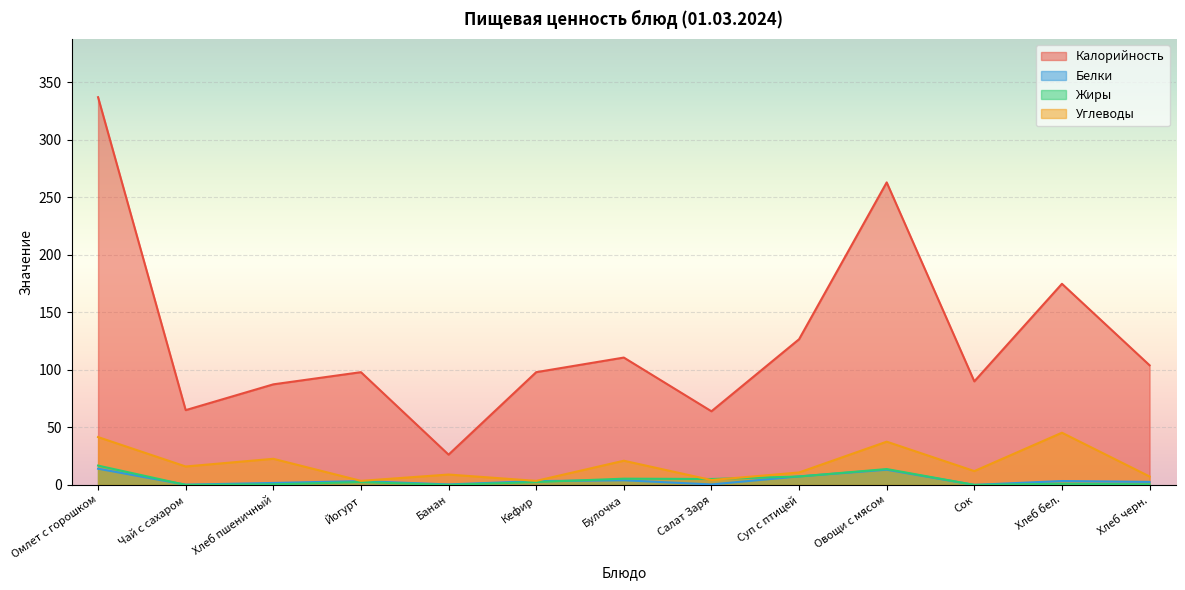

Which series changed the most between Банан and Булочка?

Калорийность